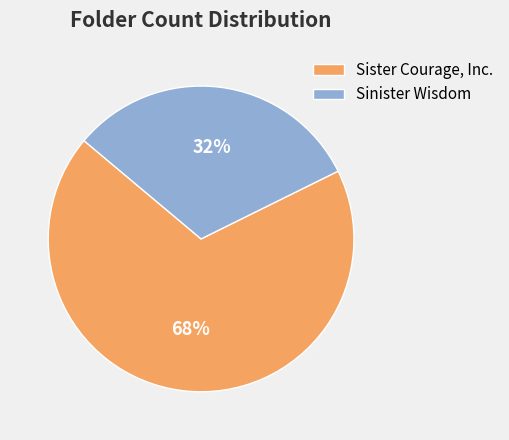

Between Sinister Wisdom and Sister Courage, Inc., which is larger?

Sister Courage, Inc.